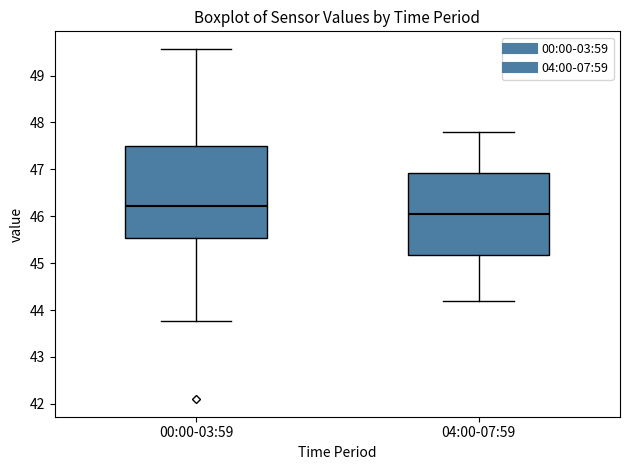

Where does the median line of the box for 00:00-03:59 sit on the y-axis? The values are not printed on the chart, so give them approximately, as read against the axis.

46.2